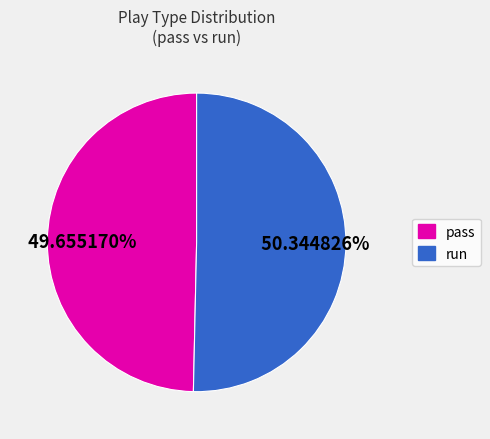

Does any single category account for the majority?

Yes